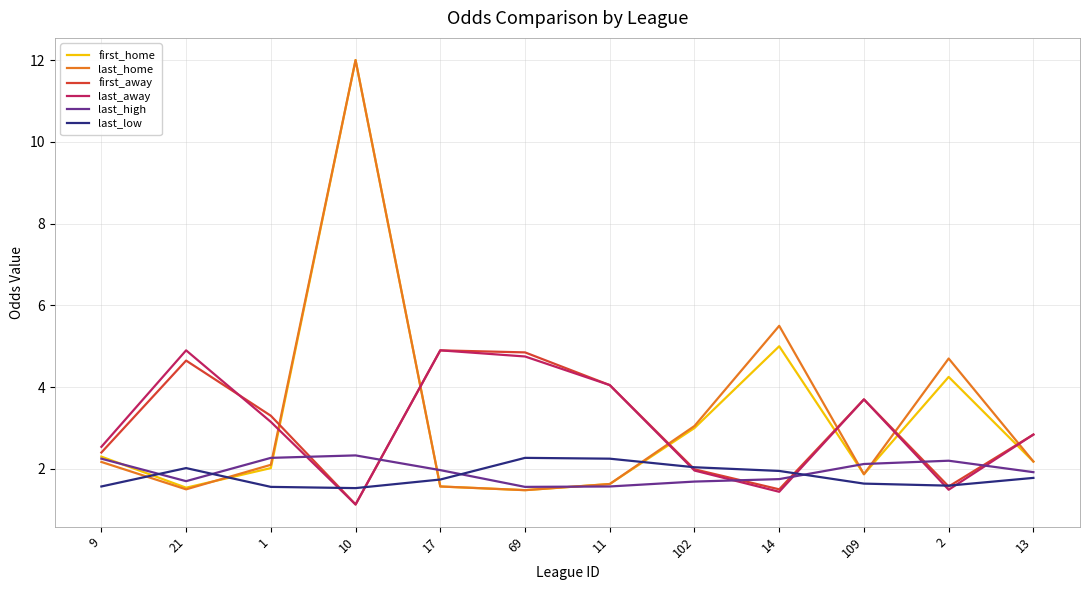

What is the spread (max minus min) of values at 11?

2.5